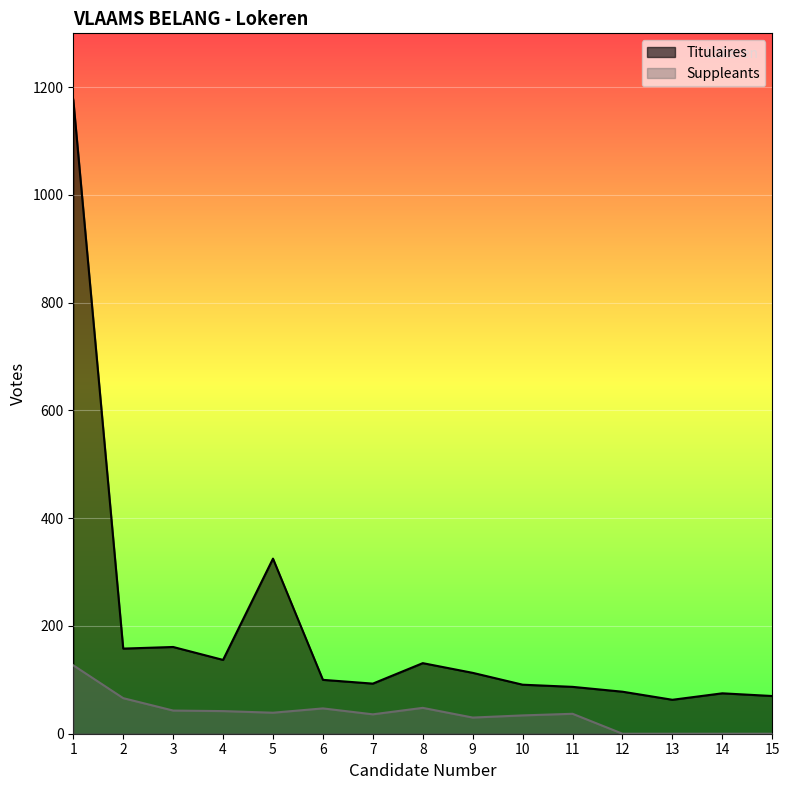

Where is the first local maximum for Titulaires?

3